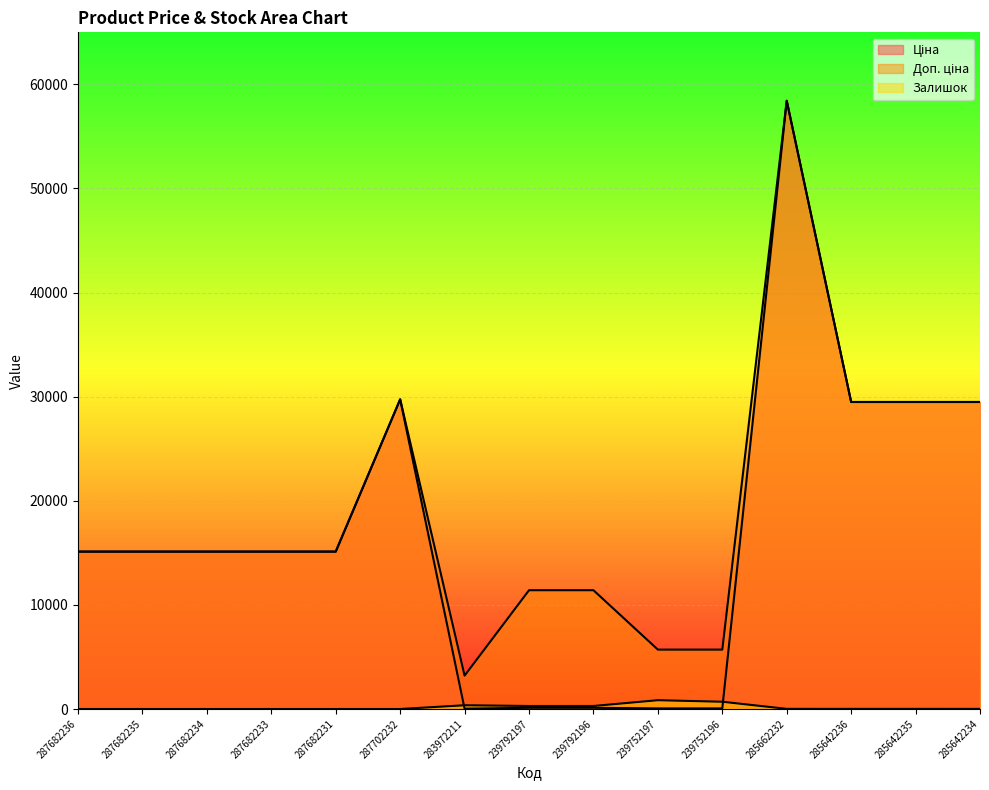

How many data points does each series have?

15